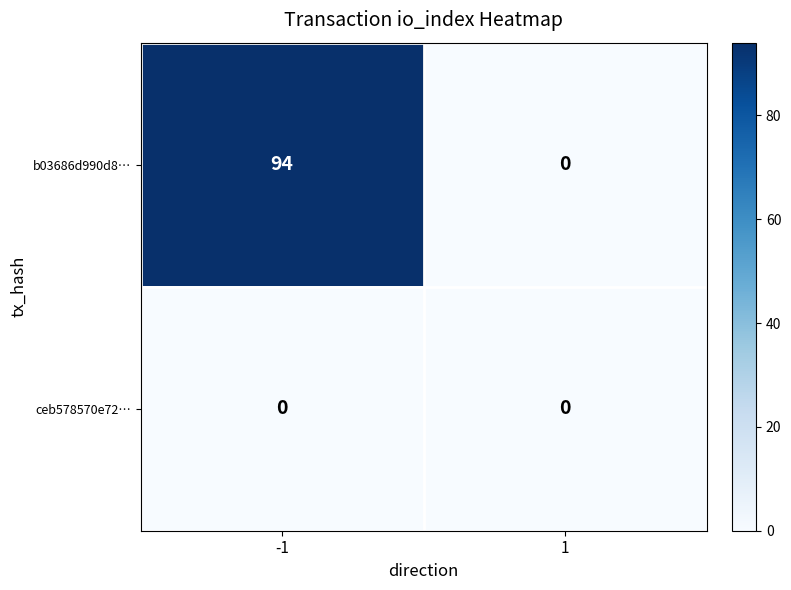

Is it true that b03686d990d8… equals 94 at -1?

True